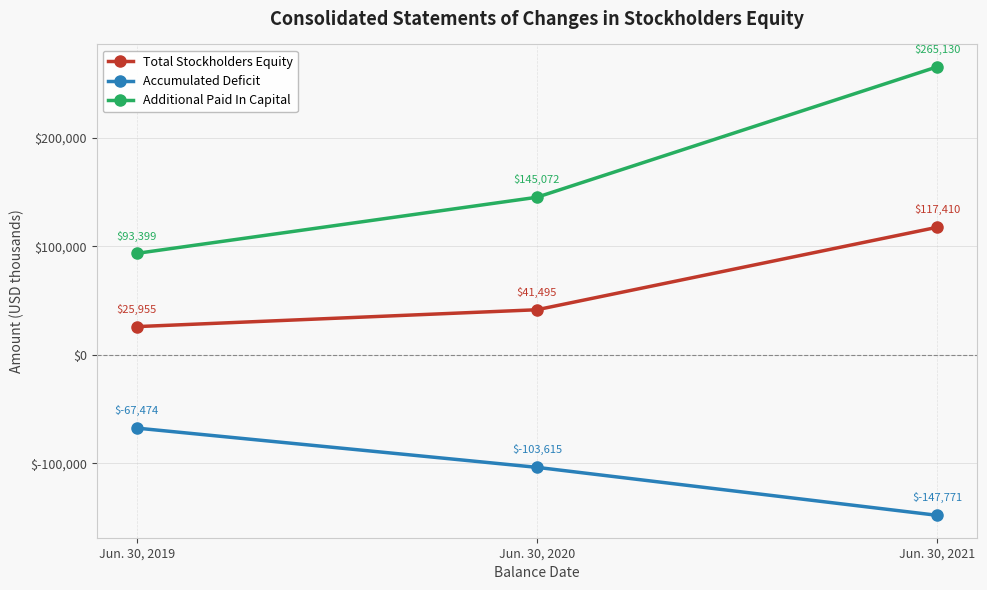

Reading left to right, what are all the values shown in this chart?

Total Stockholders Equity: Jun. 30, 2019=25955	Jun. 30, 2020=41495	Jun. 30, 2021=117410
Accumulated Deficit: Jun. 30, 2019=-67474	Jun. 30, 2020=-103615	Jun. 30, 2021=-147771
Additional Paid In Capital: Jun. 30, 2019=93399	Jun. 30, 2020=145072	Jun. 30, 2021=265130